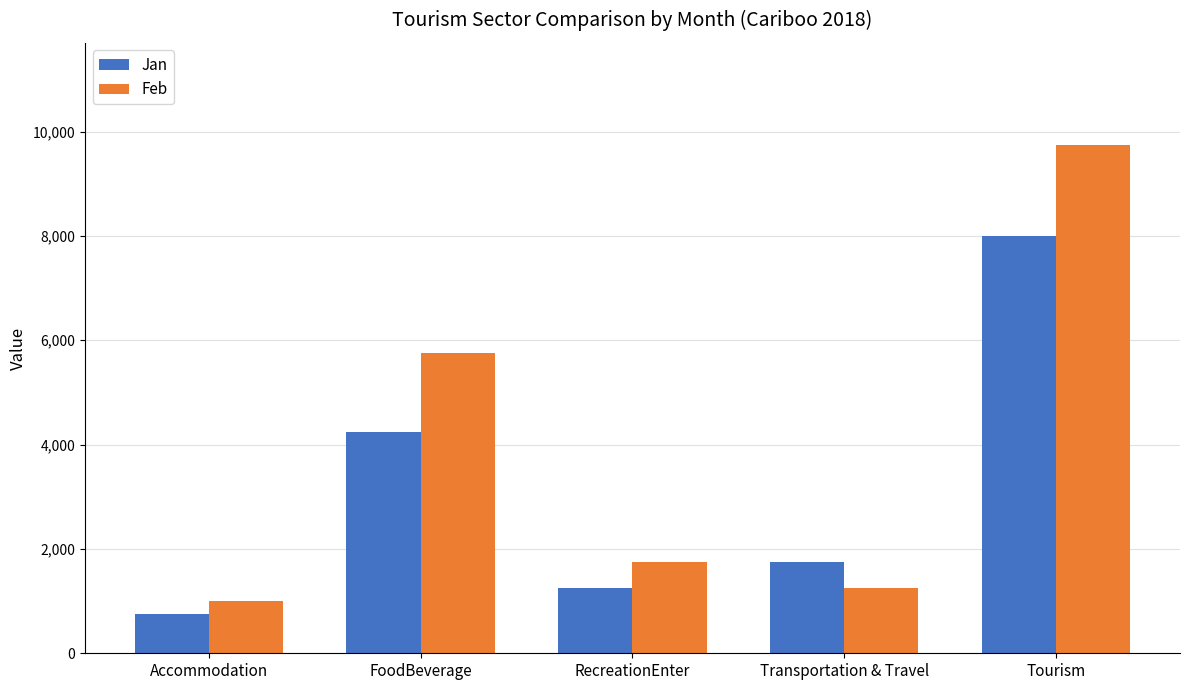

How many distinct data groups are displayed?

2